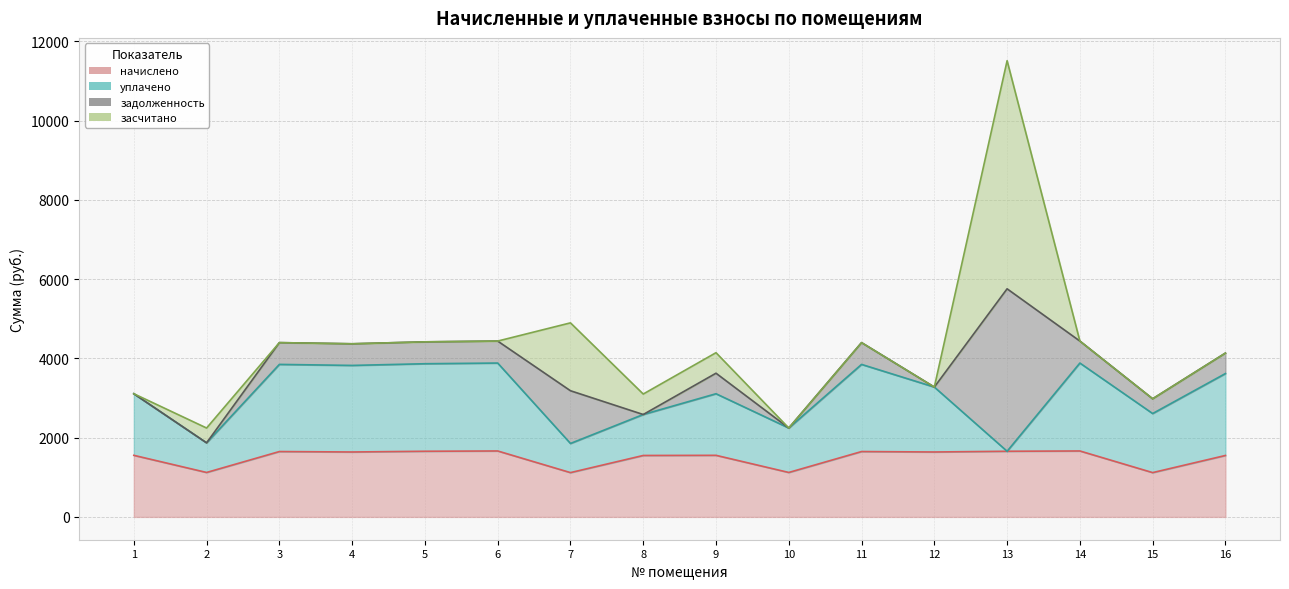

What are all the series names shown in the legend?

задолженность, начислено, засчитано, уплачено, уплачено пени, задолженность пени